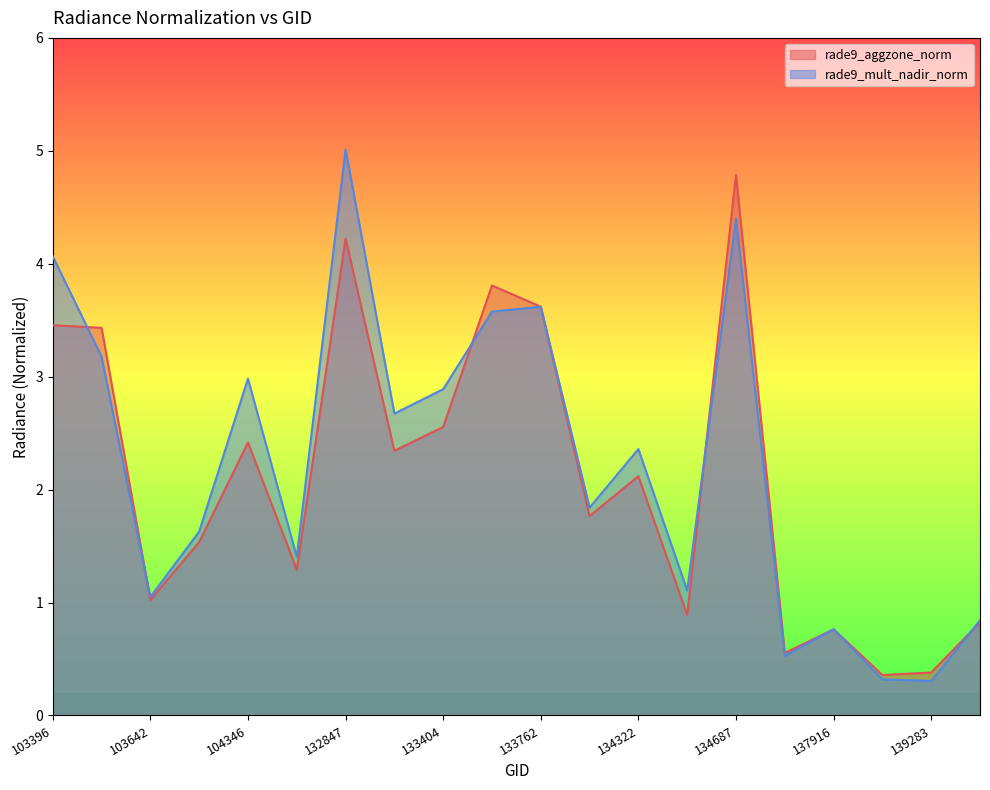

What is the greatest value displayed?

5.0